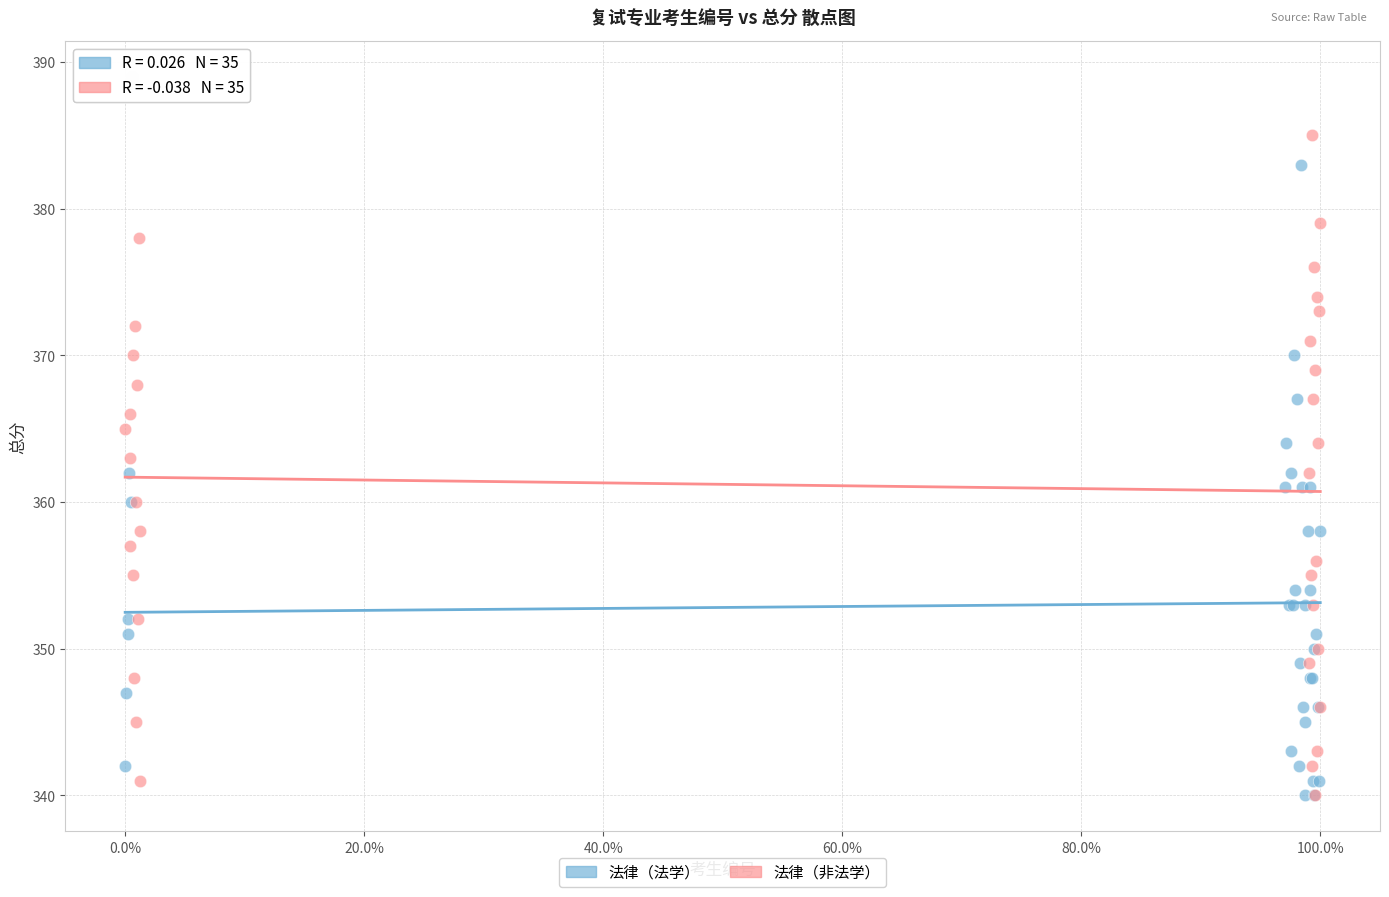

Which series has the widest spread of Y values?

法律（非法学）